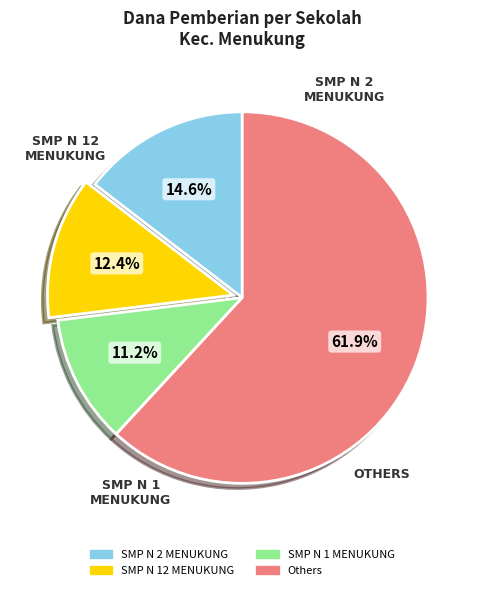

Is there a majority slice in this chart?

Yes